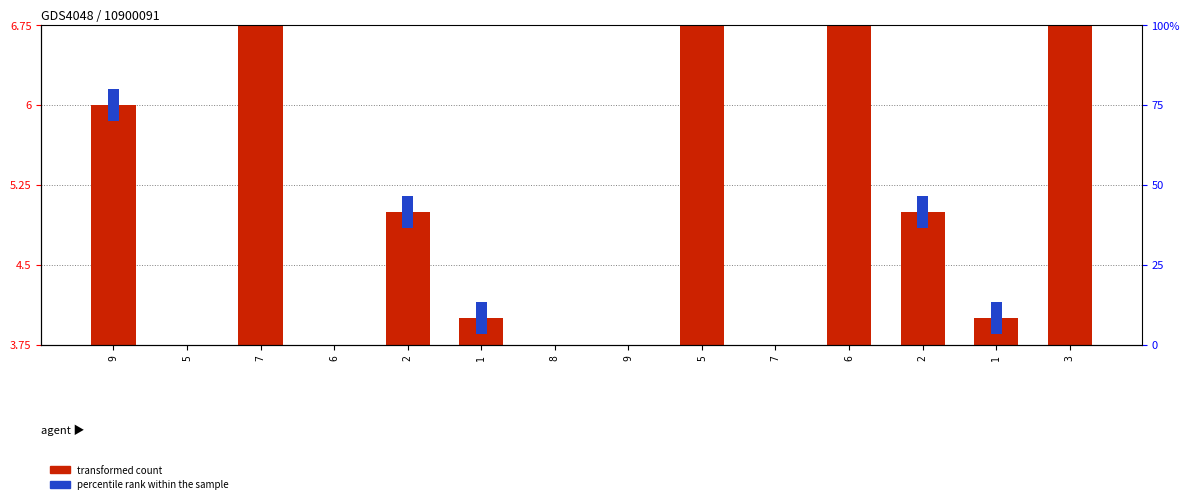

Does the chart contain stacked bars?

No